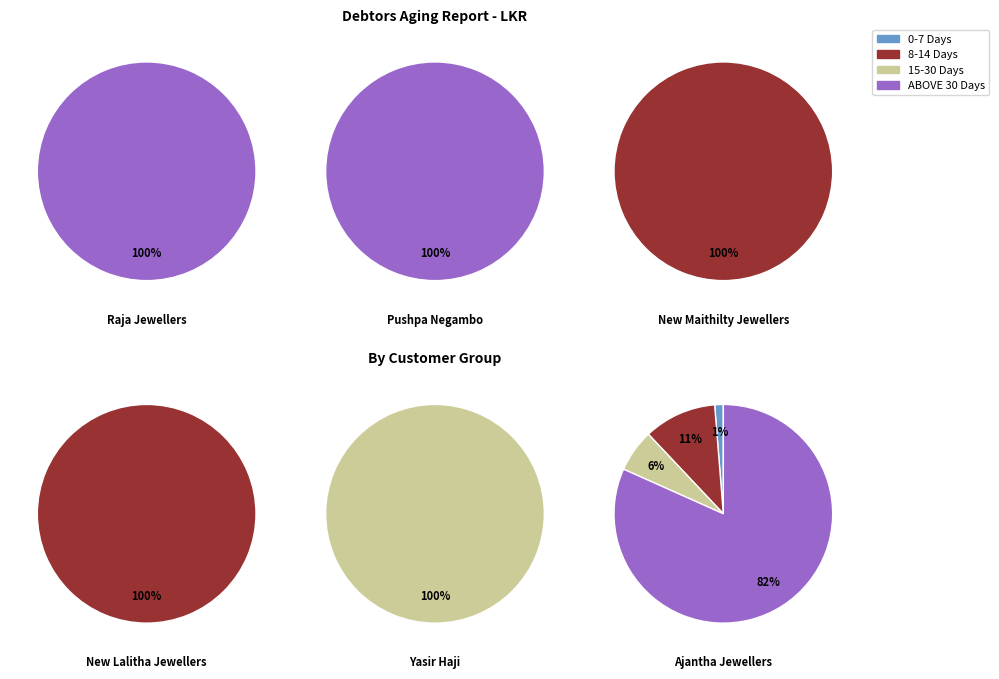

Is the sum of 8-14 Days and 15-30 Days greater than half?

No